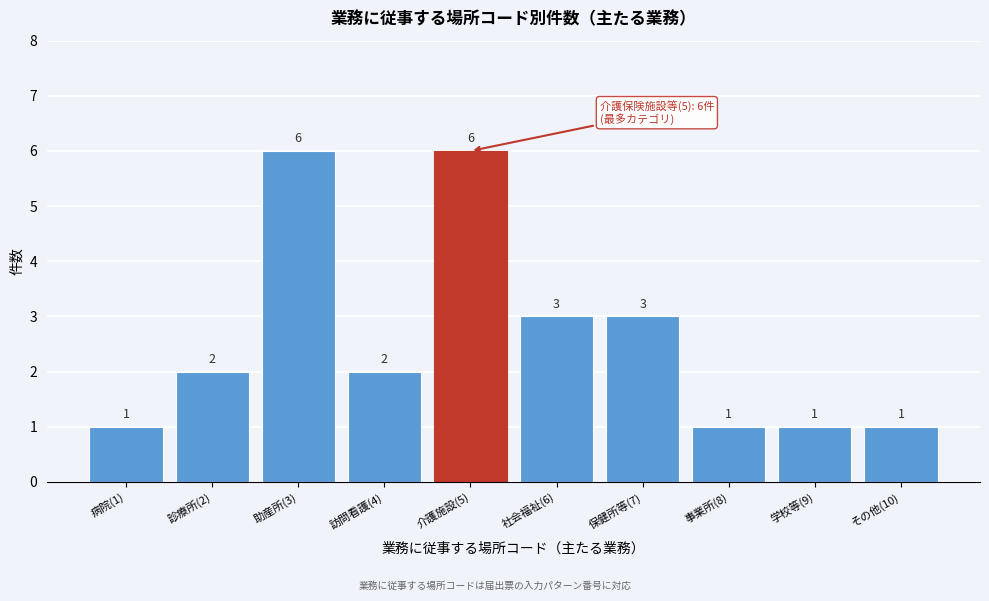

Reading left to right, list all the values displayed in this chart.

1	2	6	2	6	3	3	1	1	1